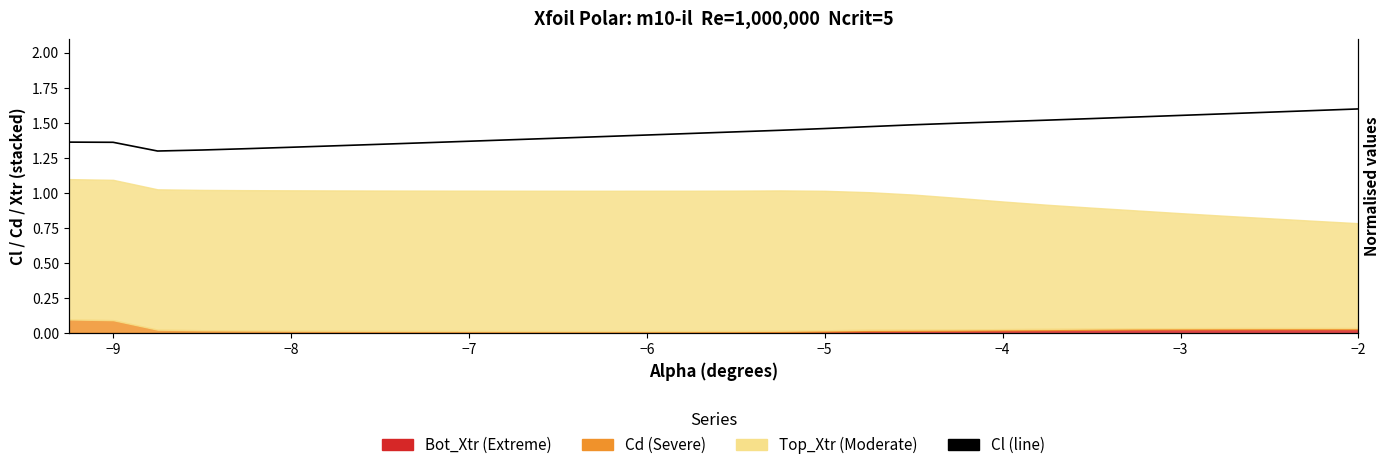

Read the value at −2.

1.6